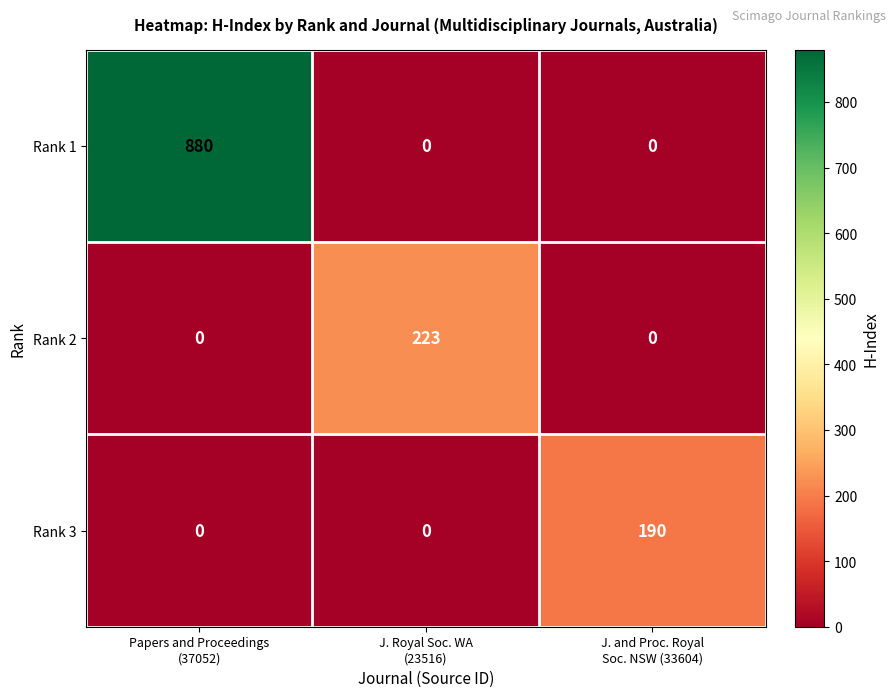

How many Rank 1 values are between 0 and 880?

3